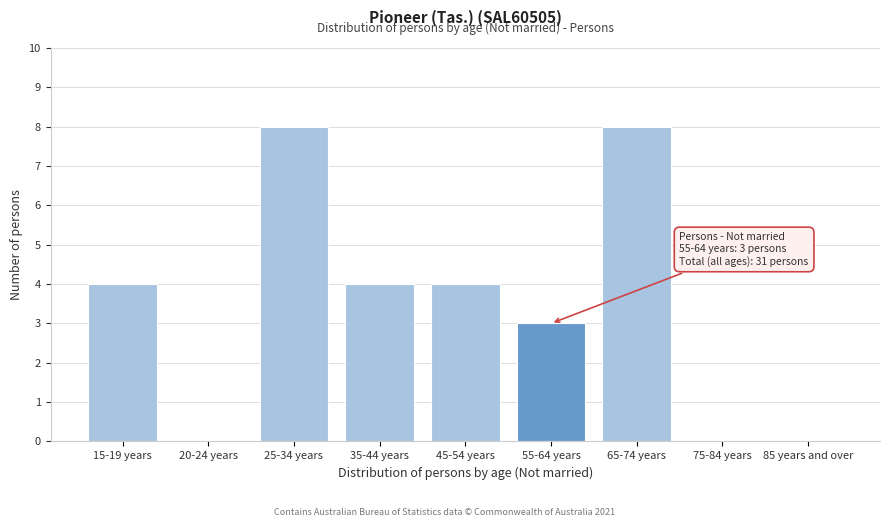

Reading right to left, transcribe all the data shown in this chart.

85 years and over=0	75-84 years=0	65-74 years=8	55-64 years=3	45-54 years=4	35-44 years=4	25-34 years=8	20-24 years=0	15-19 years=4